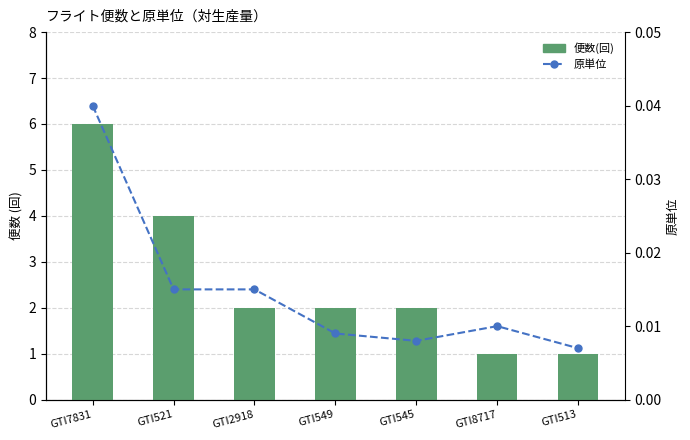

The value of 便数(回) at GTI2918 is 2.0. True or false?

True